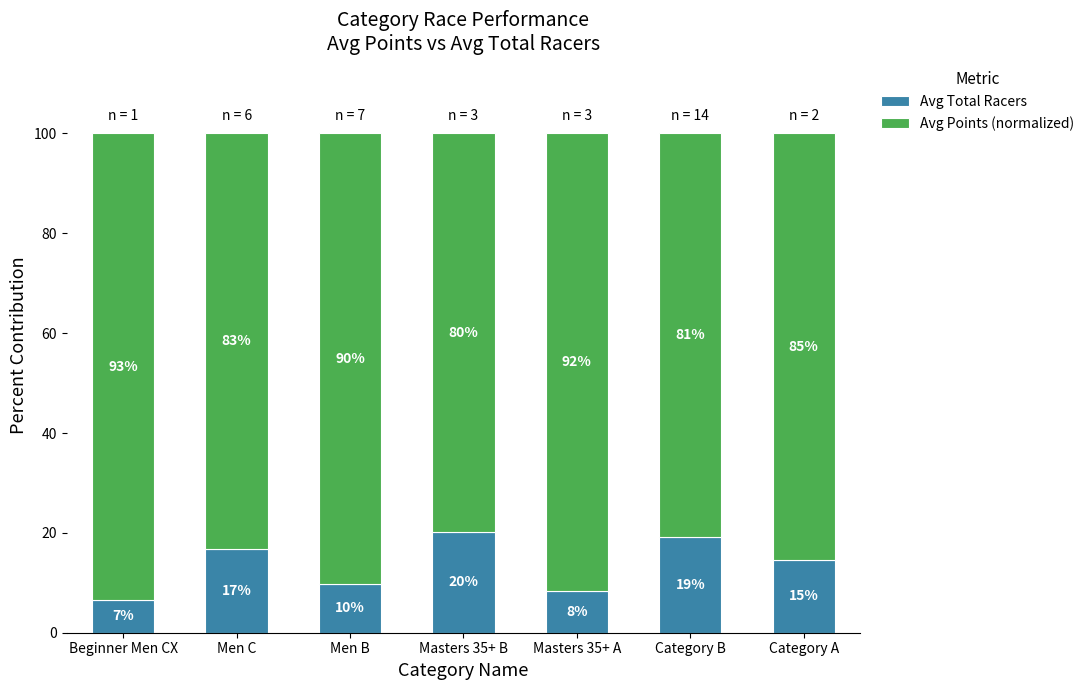

The Avg Total Racers series shows 1.6 at Beginner Men CX. True or false?

False